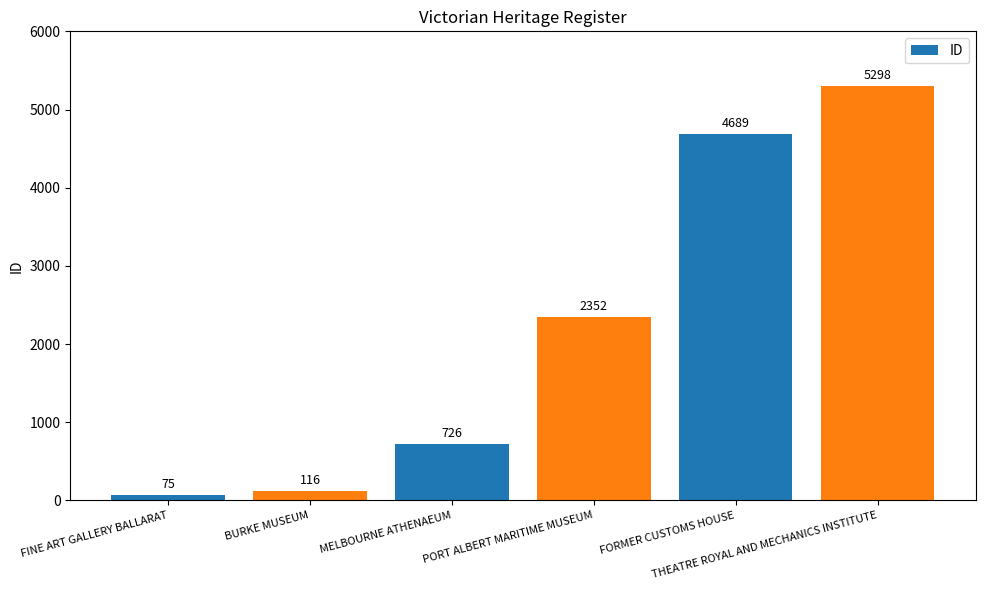

What is the change in value from FINE ART GALLERY BALLARAT to BURKE MUSEUM?

+41